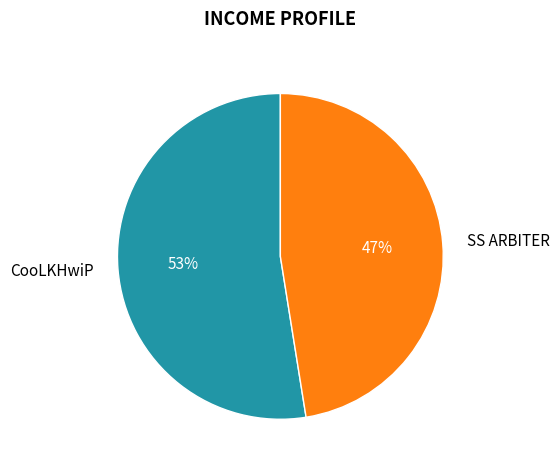

Approximately how many times larger is the value at CooLKHwiP compared to SS ARBITER?

1.1